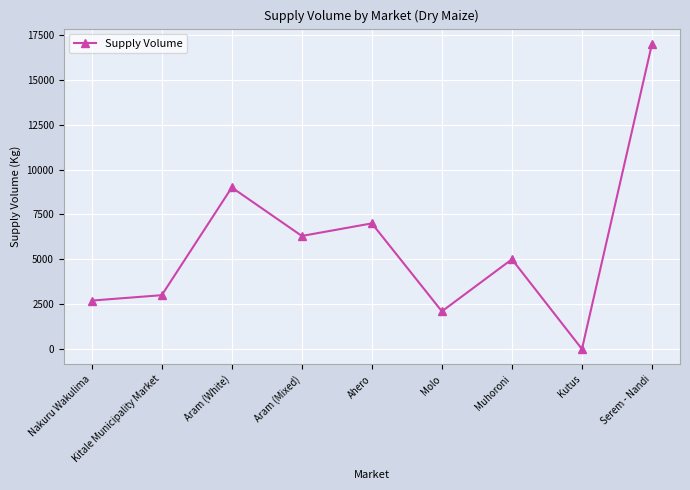

What is the difference between the values at Ahero and Nakuru Wakulima?

4300